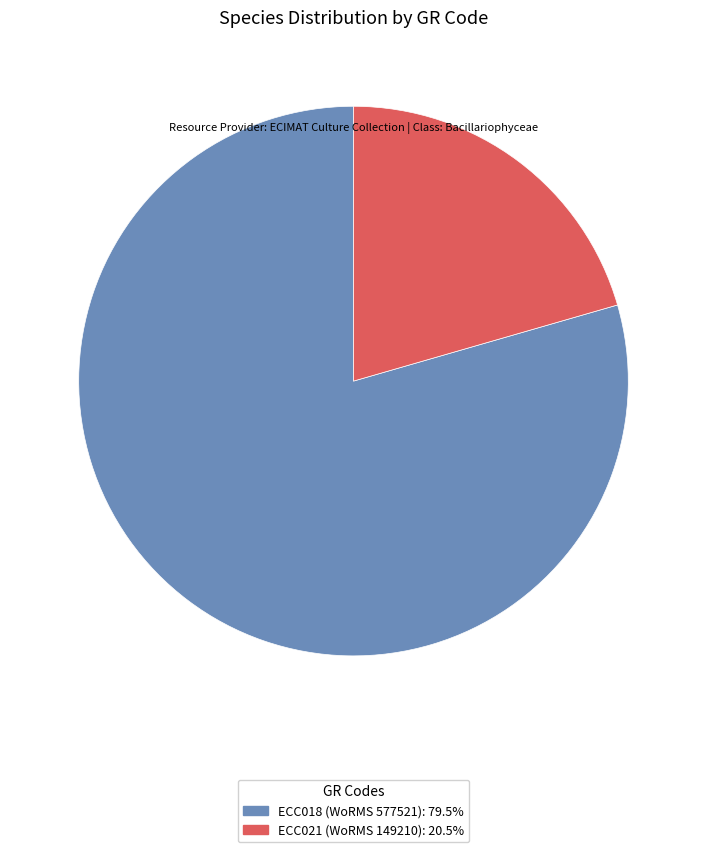

Does ECC018 account for over 50% of the chart?

Yes